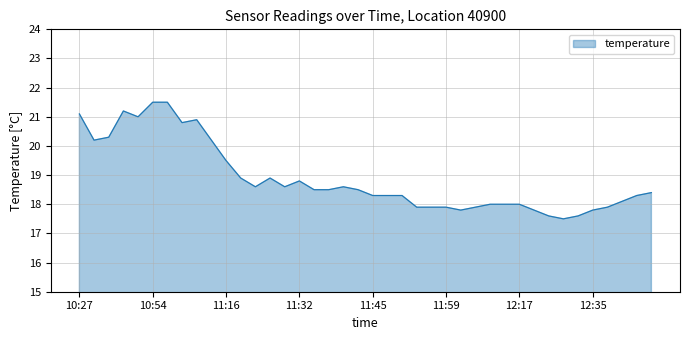

Does the chart display data point markers on the line(s)?

No